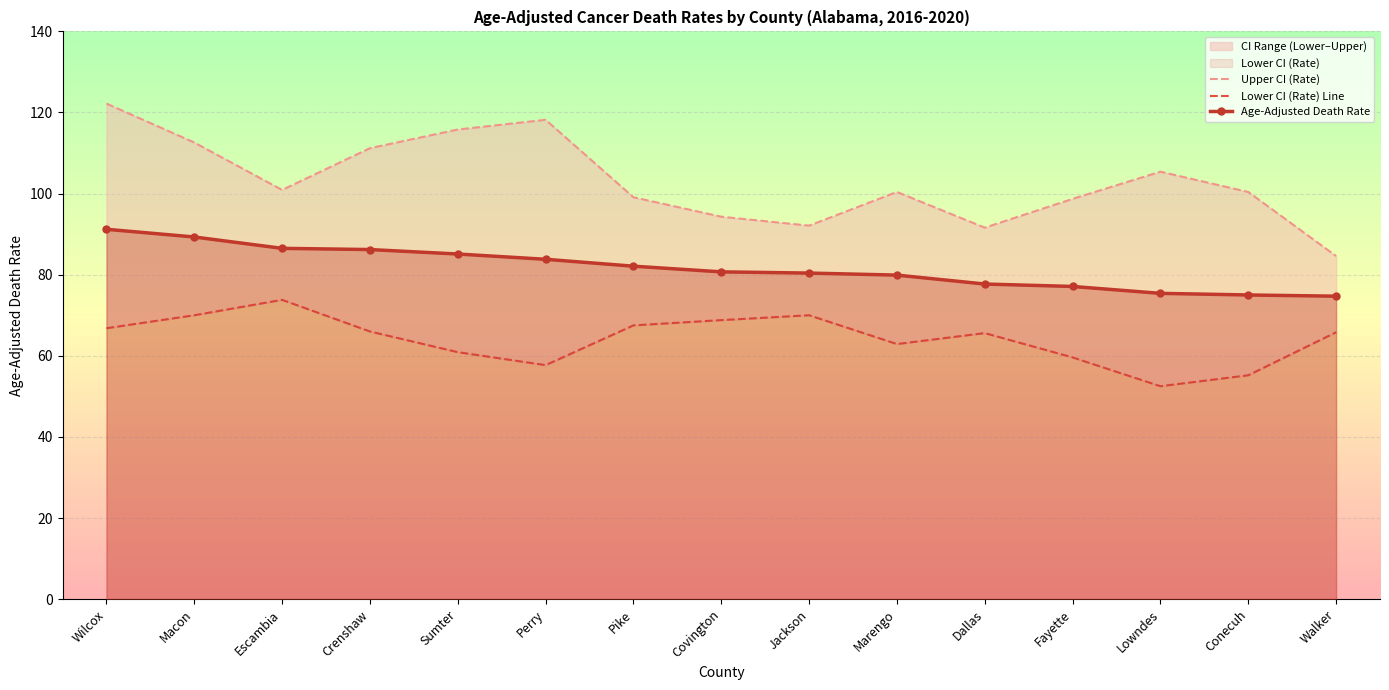

Is this an area chart (filled region under the line)?

No